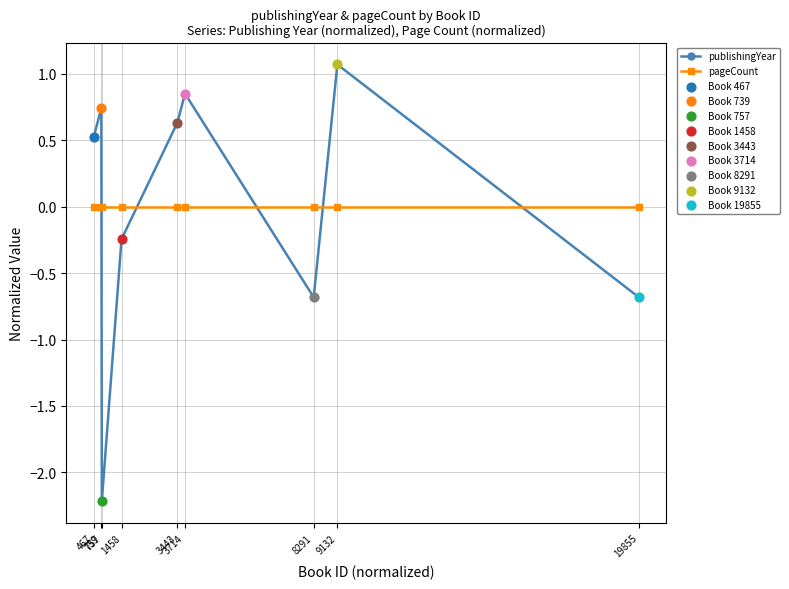

At which category is the sum across all series the highest?

9132